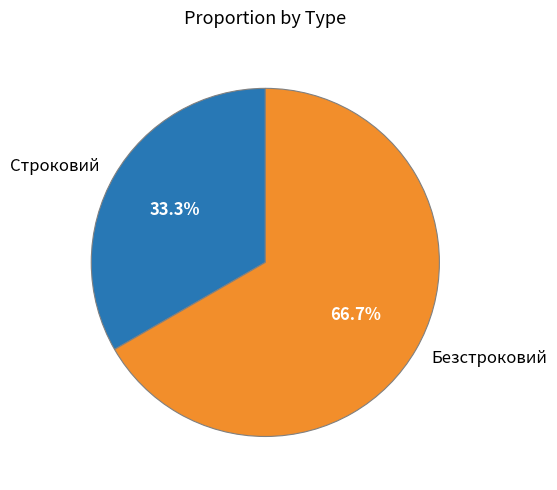

Do Безстроковий and Строковий together represent more than half of the pie?

Yes